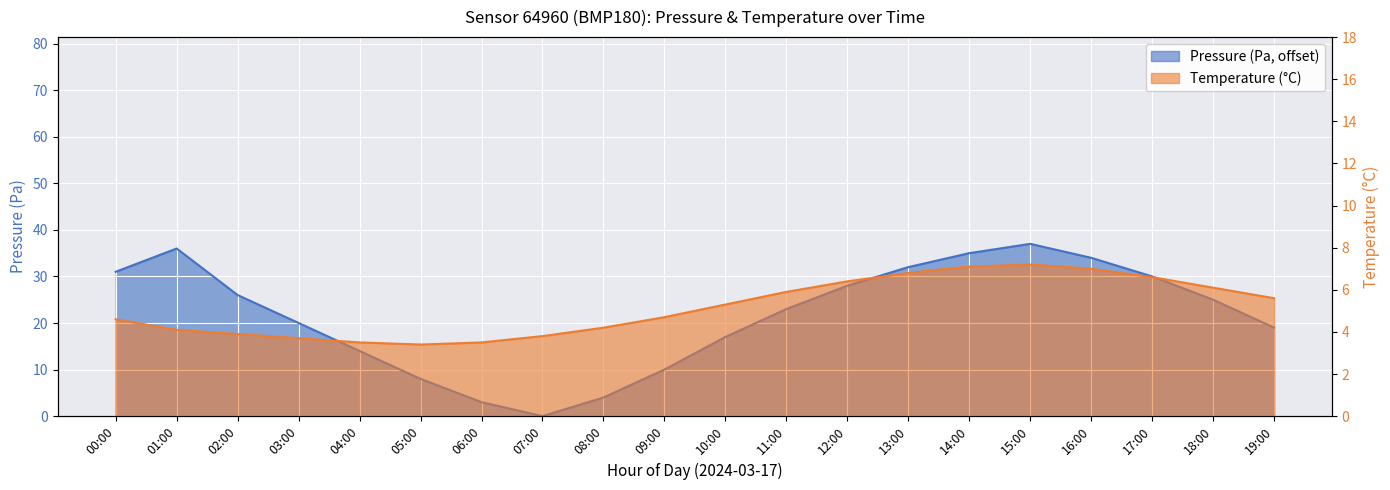

The temperature series shows 4.1 at 01:00. True or false?

True